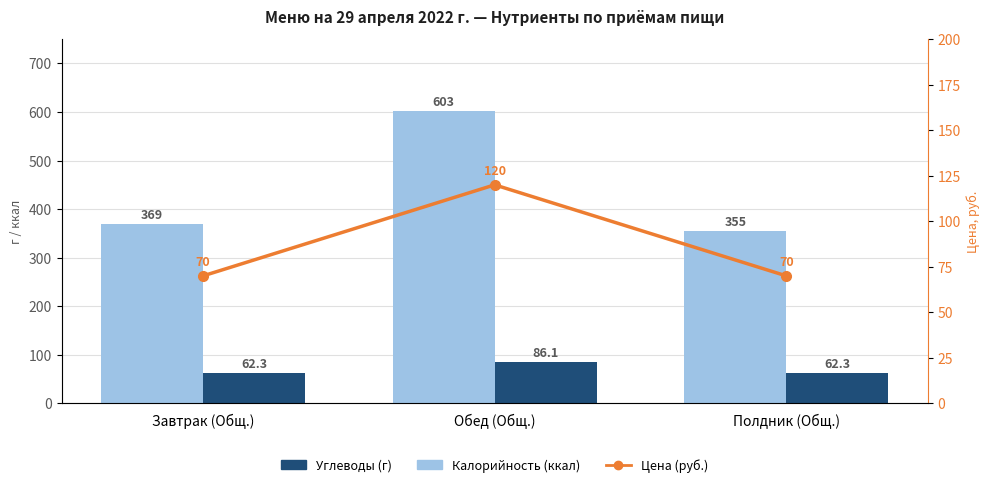

At how many categories does at least one series exceed 232?

3